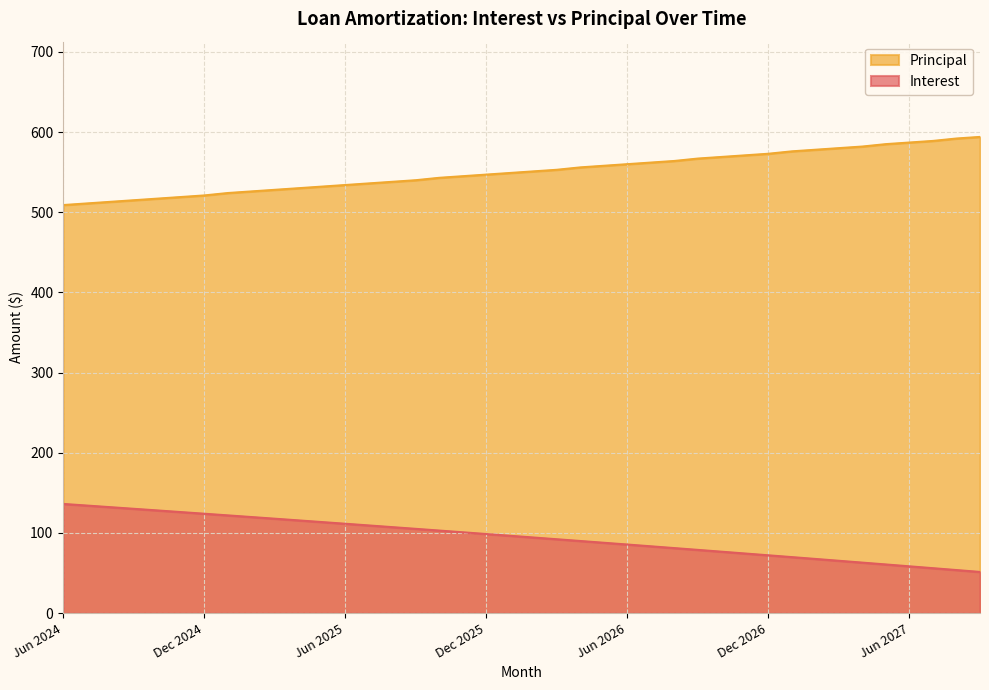

Rank the categories by Principal value from highest to lowest.

Sep 2027, Aug 2027, Jul 2027, Jun 2027, May 2027, Apr 2027, Mar 2027, Feb 2027, Jan 2027, Dec 2026, Nov 2026, Oct 2026, Sep 2026, Aug 2026, Jul 2026, Jun 2026, May 2026, Apr 2026, Mar 2026, Feb 2026, Jan 2026, Dec 2025, Nov 2025, Oct 2025, Sep 2025, Aug 2025, Jul 2025, Jun 2025, May 2025, Apr 2025, Mar 2025, Feb 2025, Jan 2025, Dec 2024, Nov 2024, Oct 2024, Sep 2024, Aug 2024, Jul 2024, Jun 2024